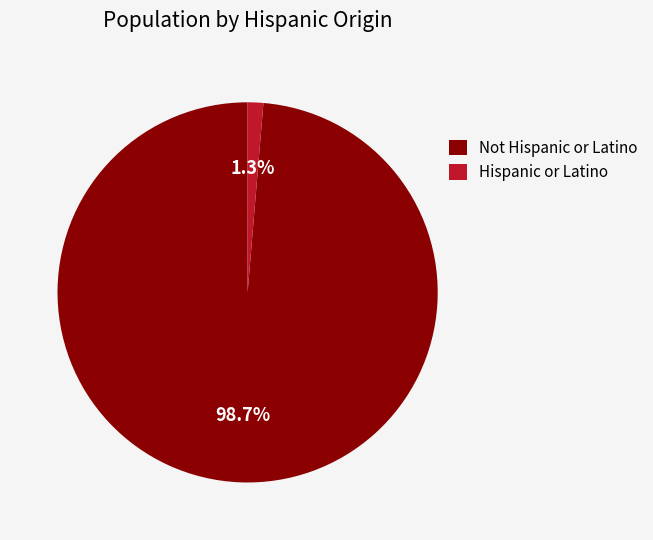

Is there any slice that represents more than half of the pie?

Yes